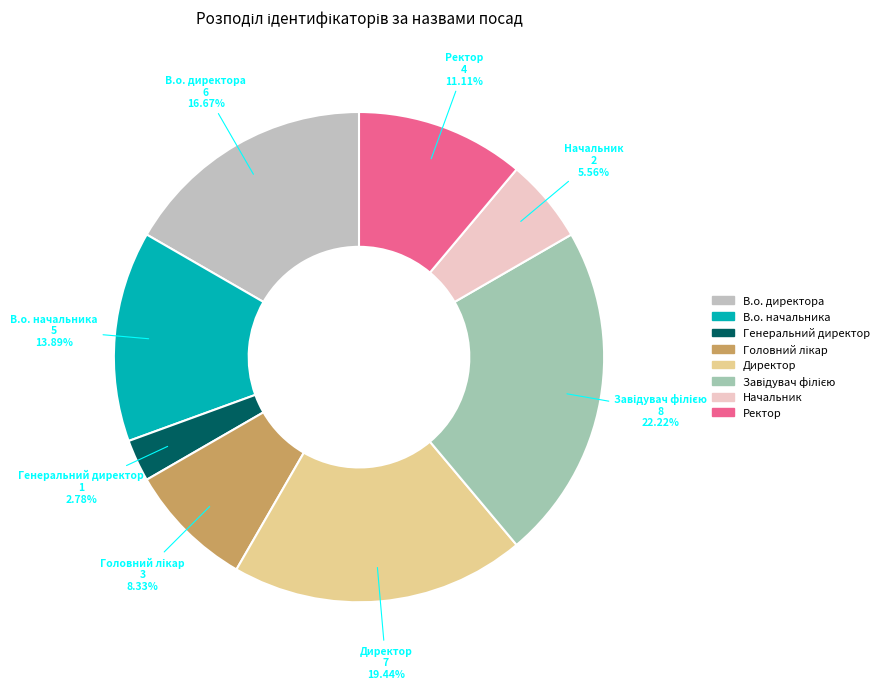

The В.о. директора slice represents 17% of the pie. True or false?

True